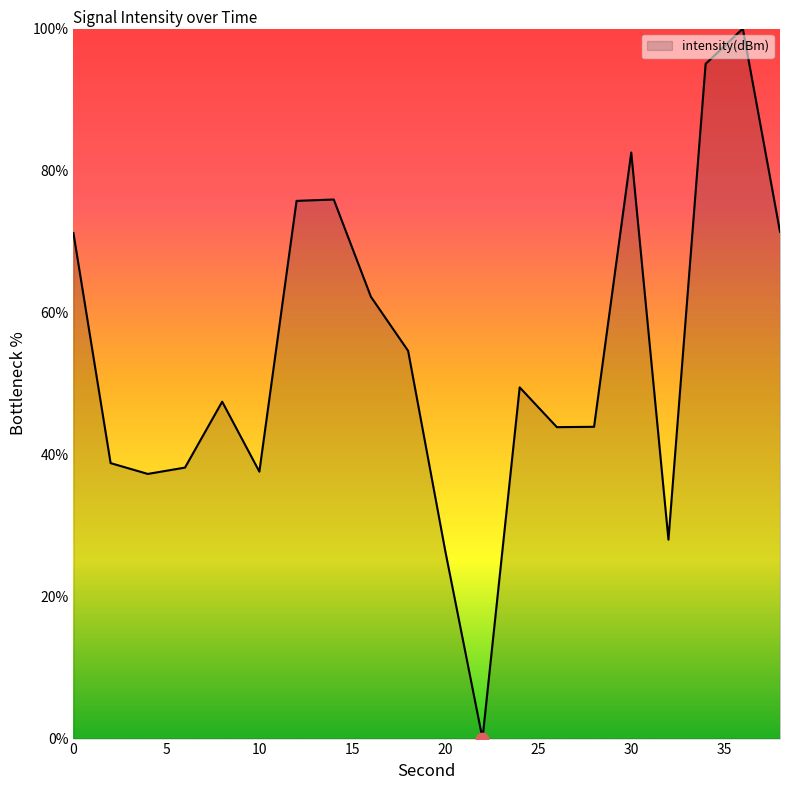

What is the difference between the maximum and minimum values?

100.0